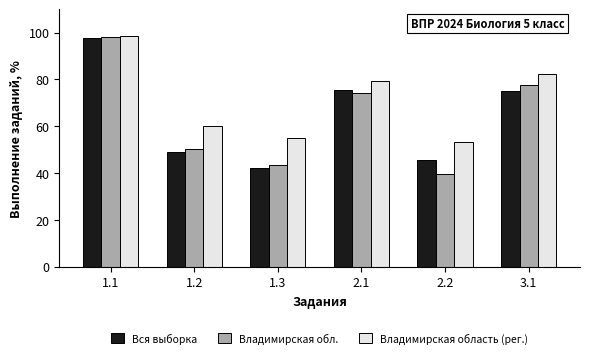

What is the value of the Владимирская обл. bar at the 2nd from the left?

50.4